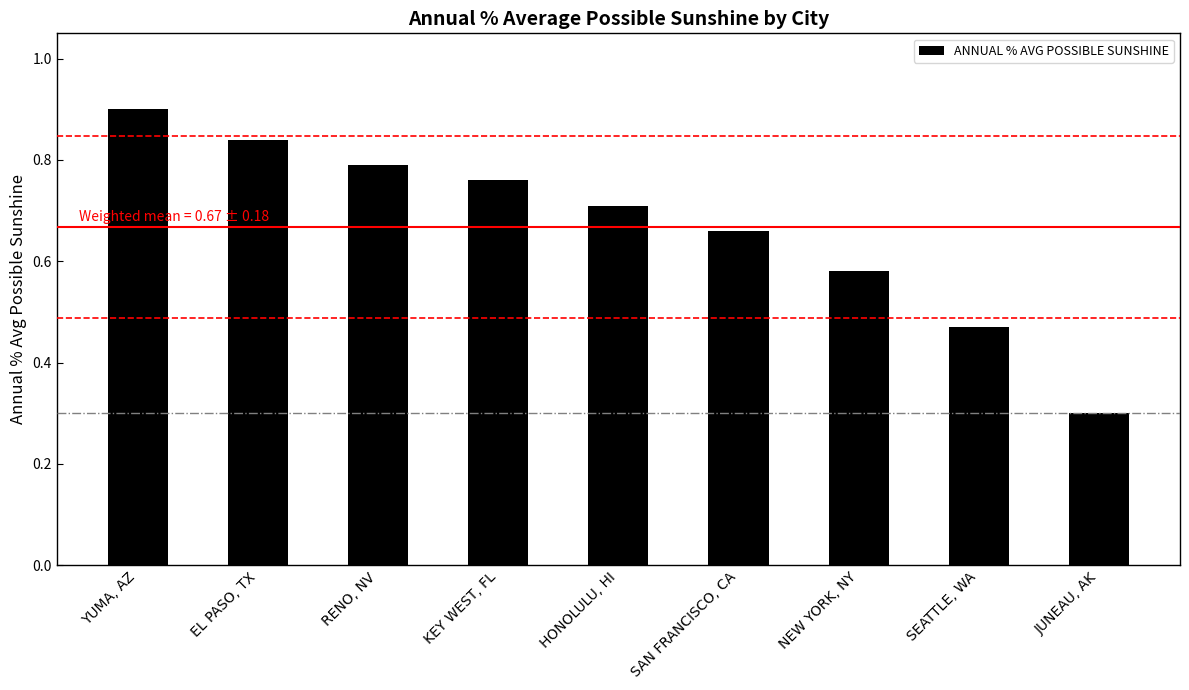

Which label corresponds to the largest value in the chart?

YUMA, AZ